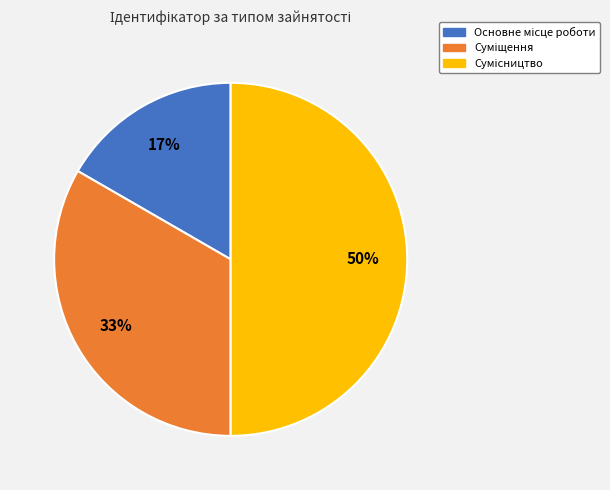

To the nearest percent, what is the average slice percentage?

33%